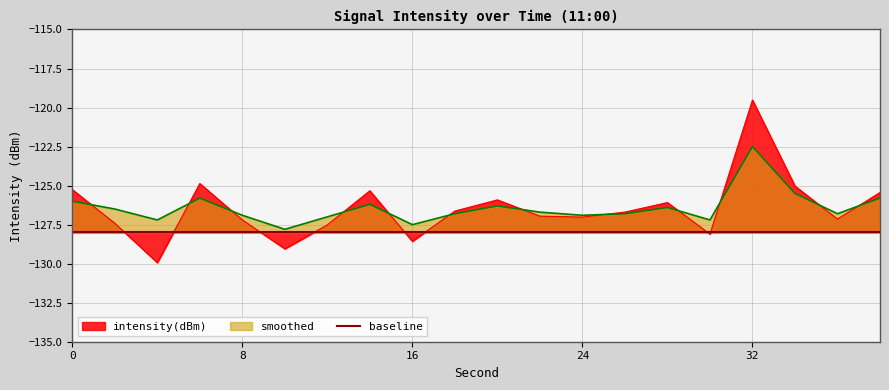

What value does the smoothed series have at 36?

-126.8